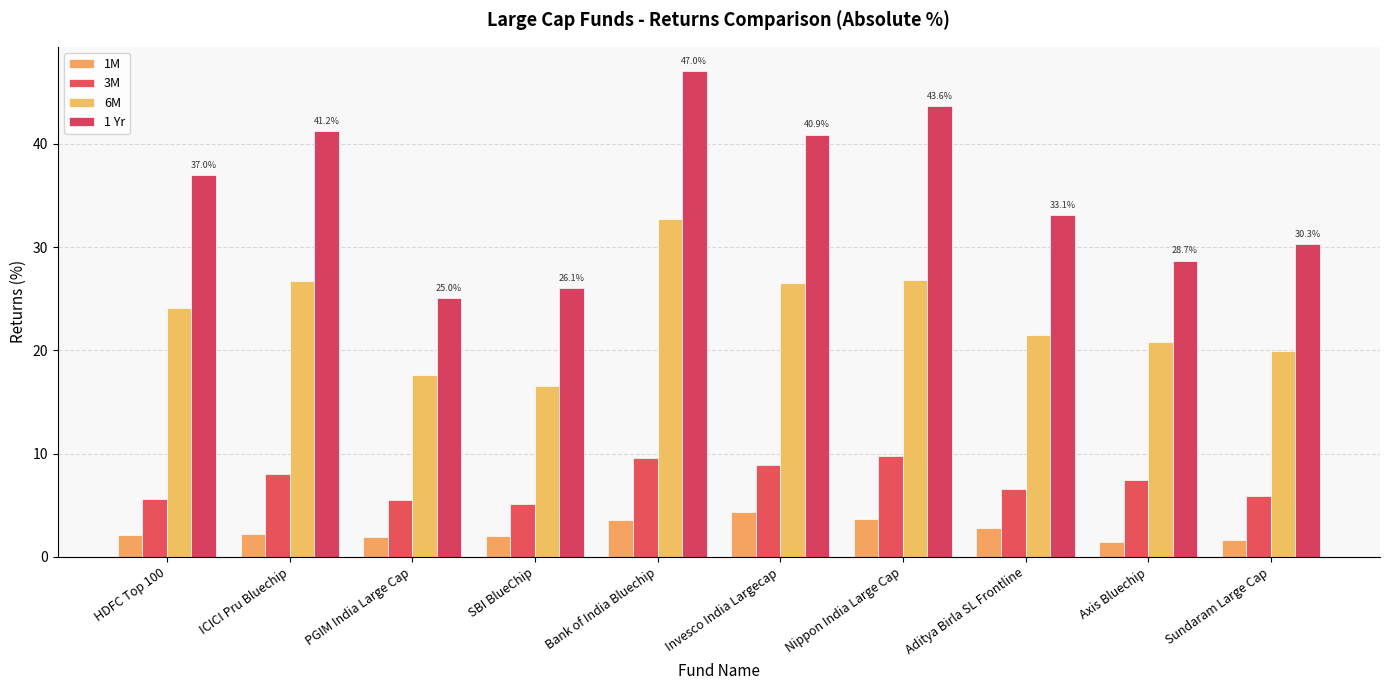

What is the sum of the 3M values at Bank of India Bluechip and SBI BlueChip?

14.7